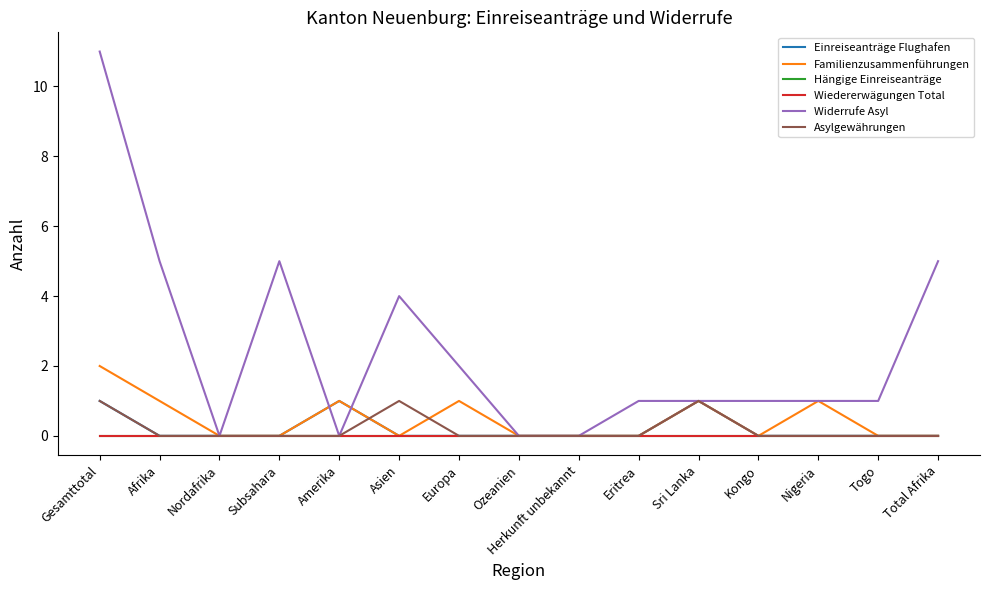

Does the chart display data point markers on the line(s)?

No